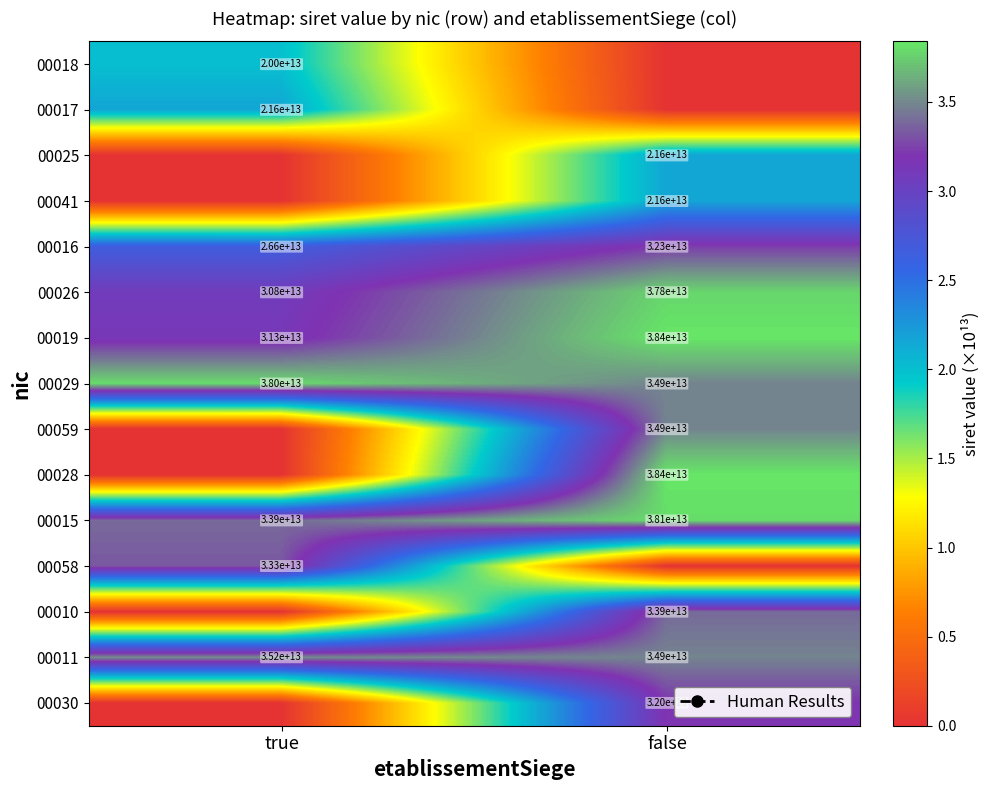

At how many categories does at least one series exceed 0?

2